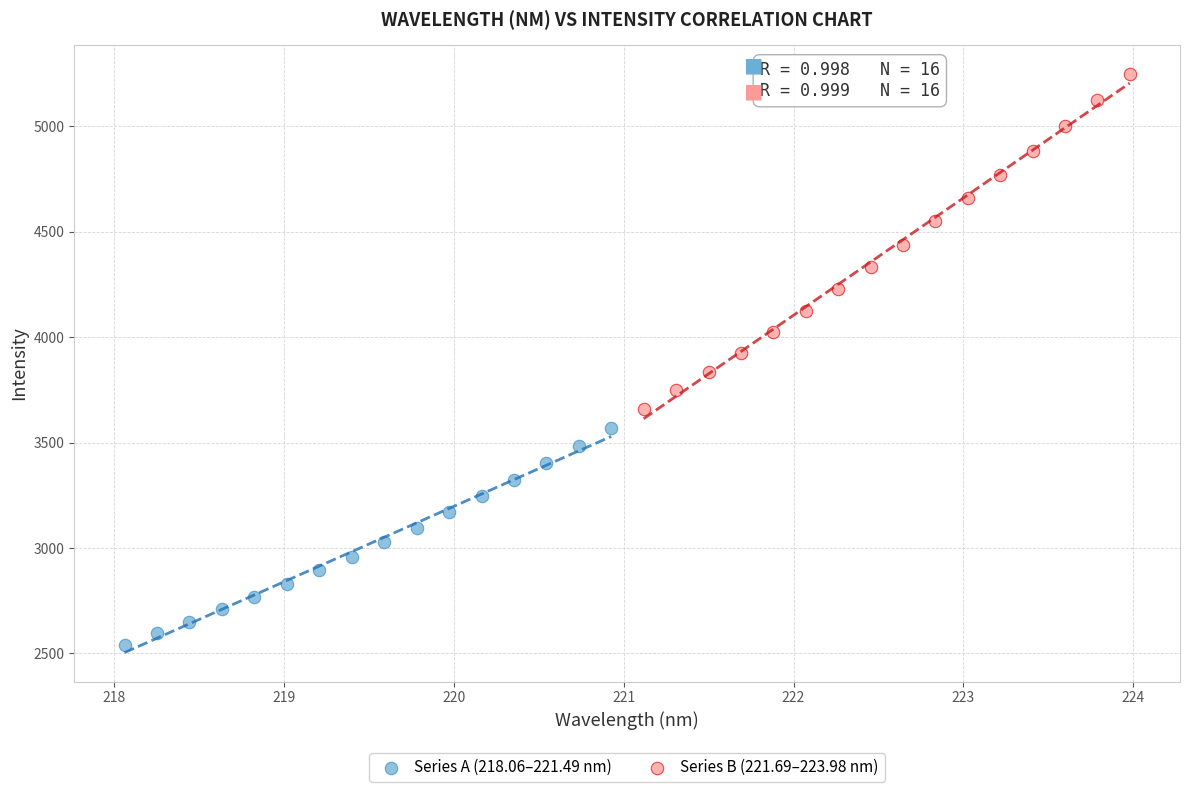

Which series reaches the minimum Y coordinate?

Series A (218.06–221.49 nm)